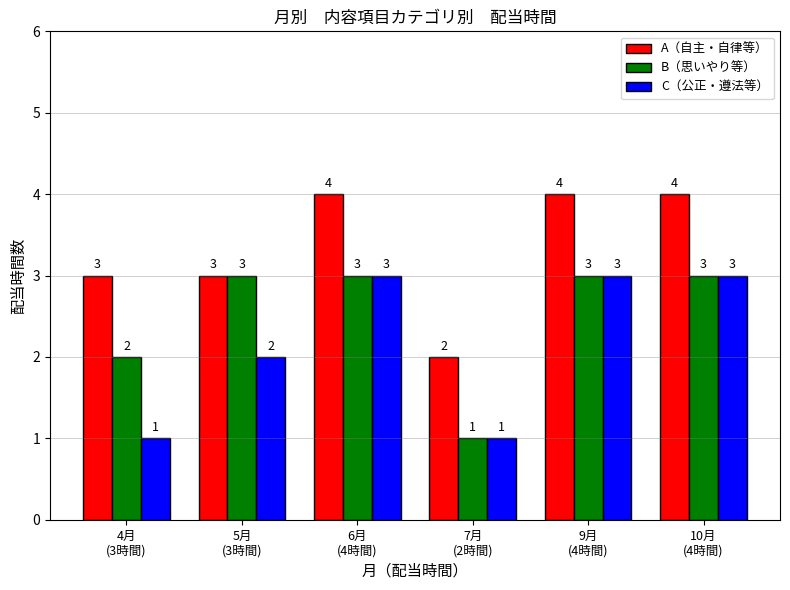

Rank the series by their average value, from highest to lowest.

A（自主・自律等）, B（思いやり等）, C（公正・遵法等）